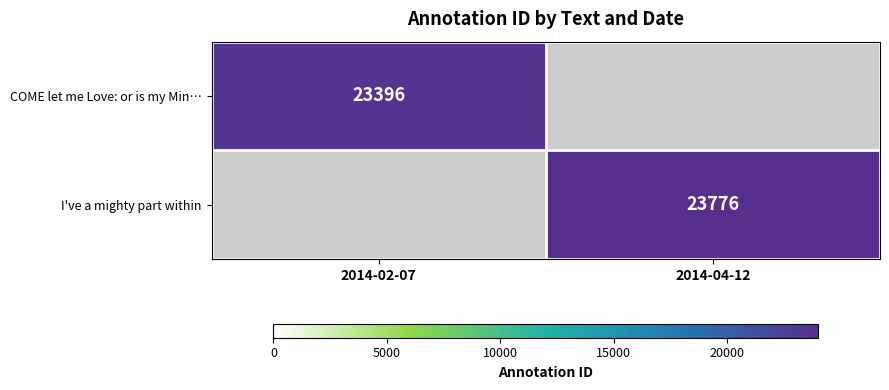

The I've a mighty part within series shows 23776 at 2014-04-12. True or false?

True